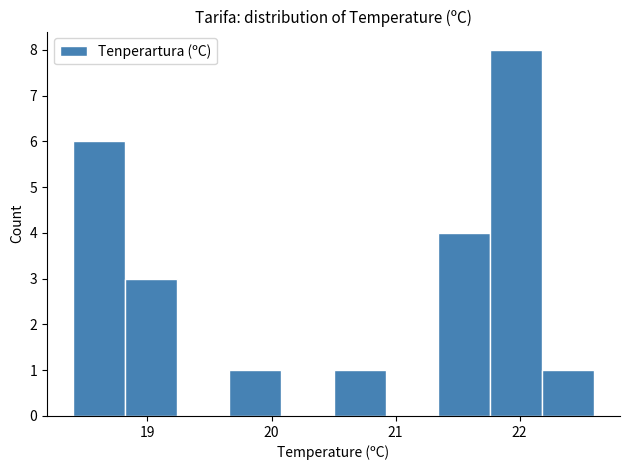

Reading left to right, transcribe this chart: for each bar, give the range it covers on the x-axis and its height. Neither the bar edges nor the heights are printed on the chart, so give them approximately, as read against the axes.

18.40 to 18.82: 6
18.82 to 19.24: 3
19.24 to 19.66: 0
19.66 to 20.08: 1
20.08 to 20.50: 0
20.50 to 20.92: 1
20.92 to 21.34: 0
21.34 to 21.76: 4
21.76 to 22.18: 8
22.18 to 22.60: 1